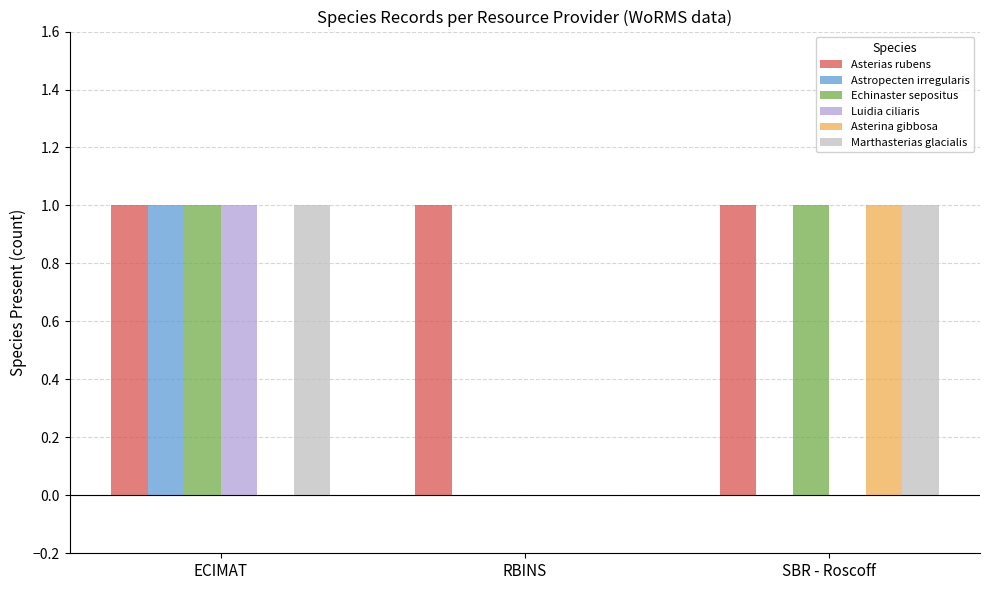

At which label does Luidia ciliaris reach its peak?

ECIMAT